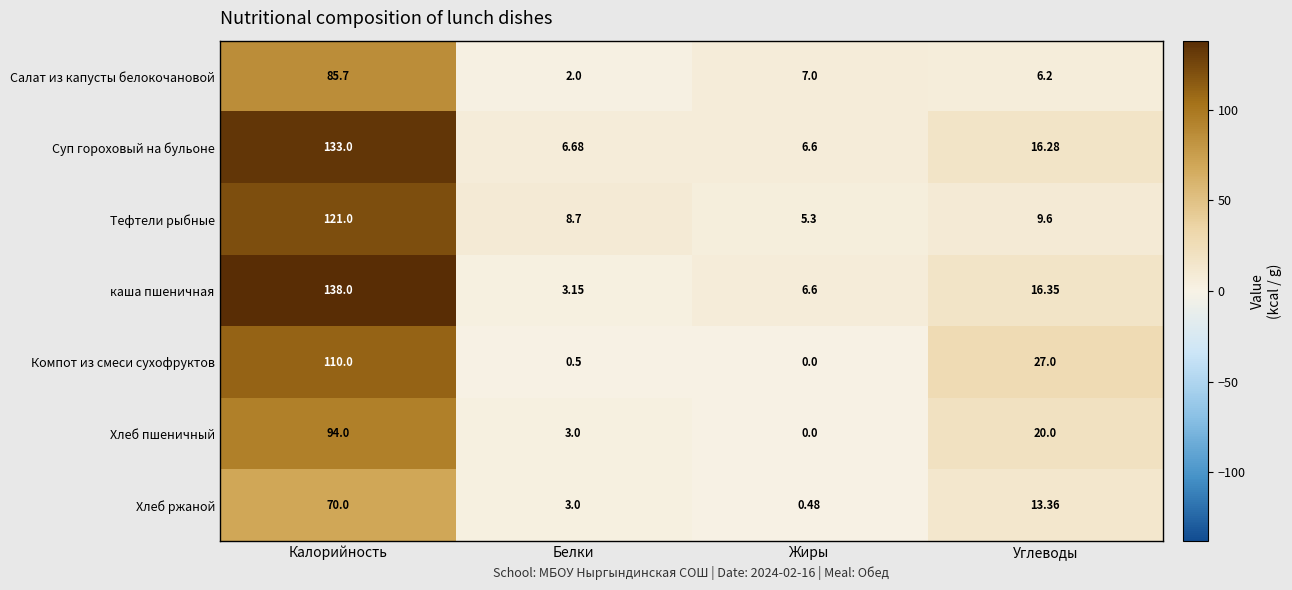

At which category is the sum across all series the highest?

Калорийность